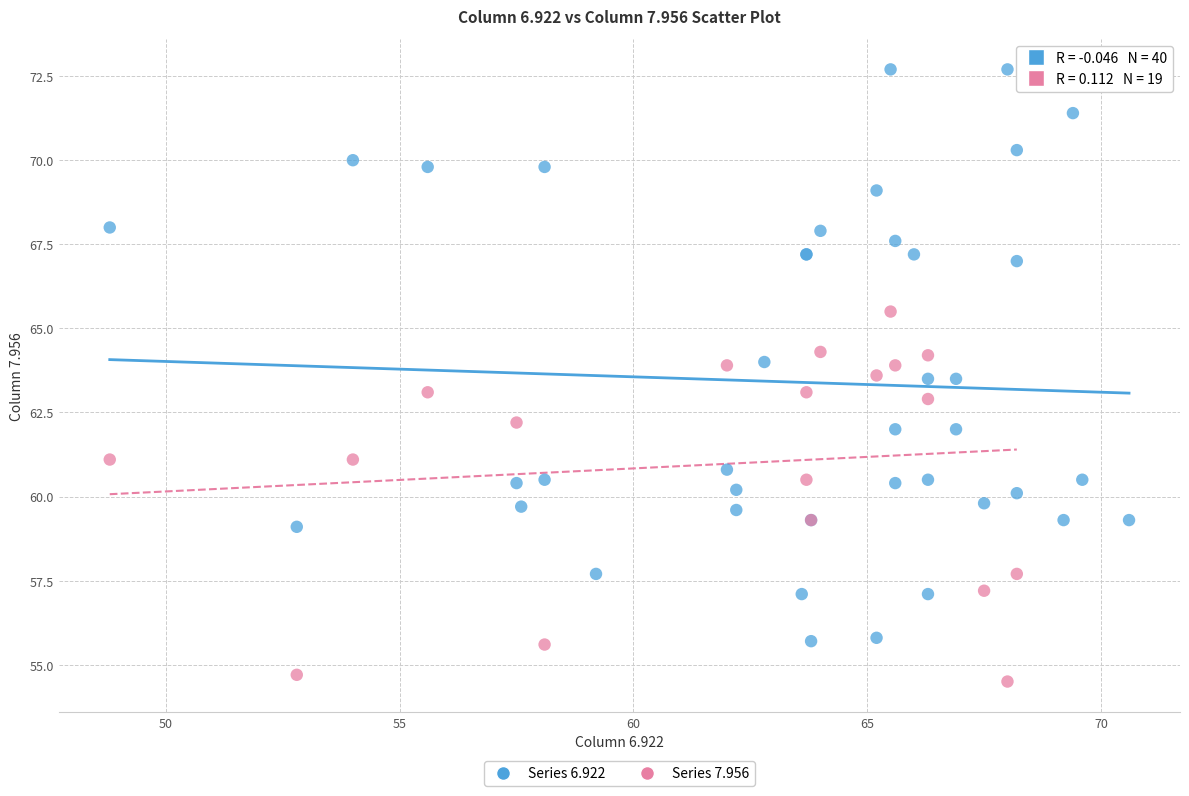

Which series contains the highest Y value?

Series 6.922